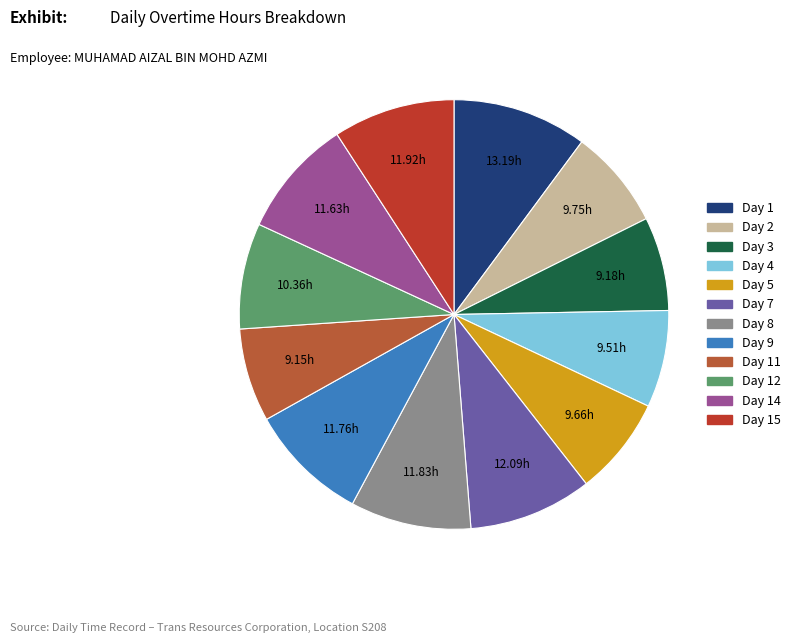

How many slices are in this pie chart?

12